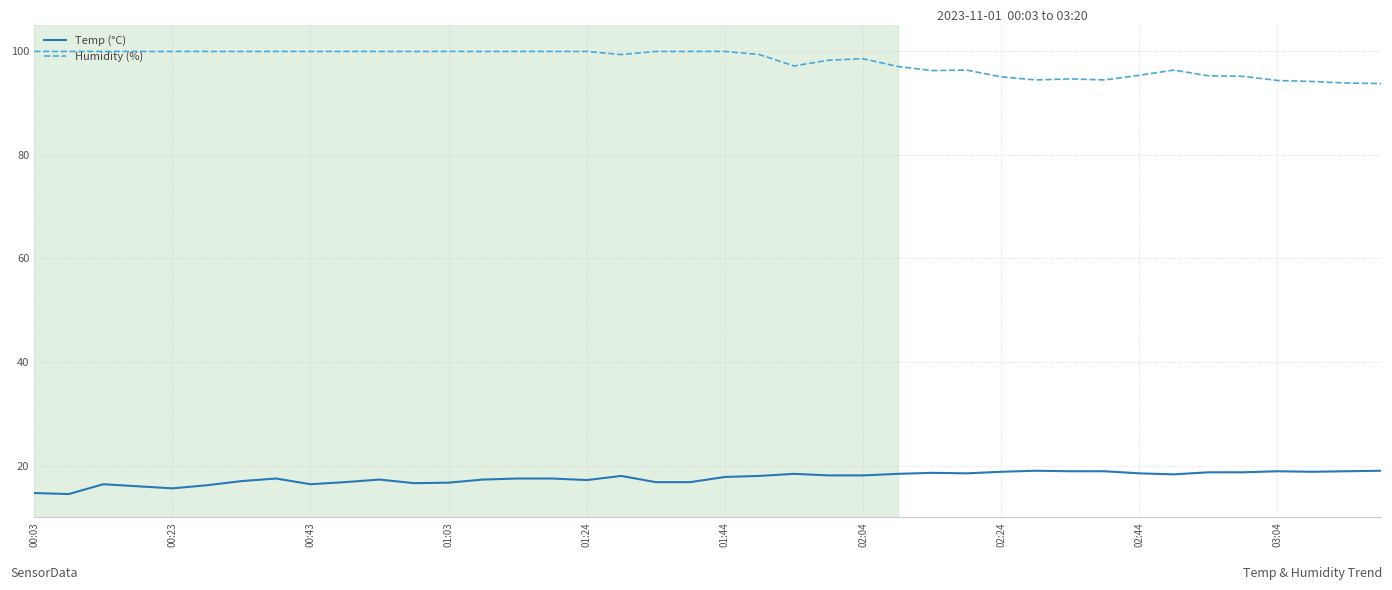

Which series has the largest total across all categories?

Humidity (%)